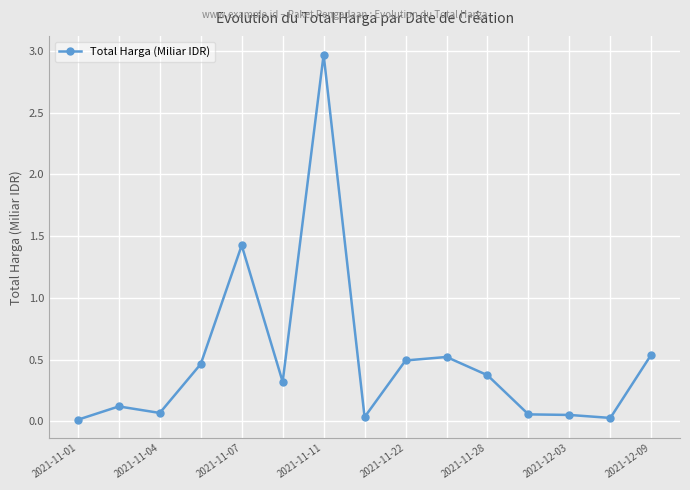

True or false: the data has more than 2 interior local peaks.

True